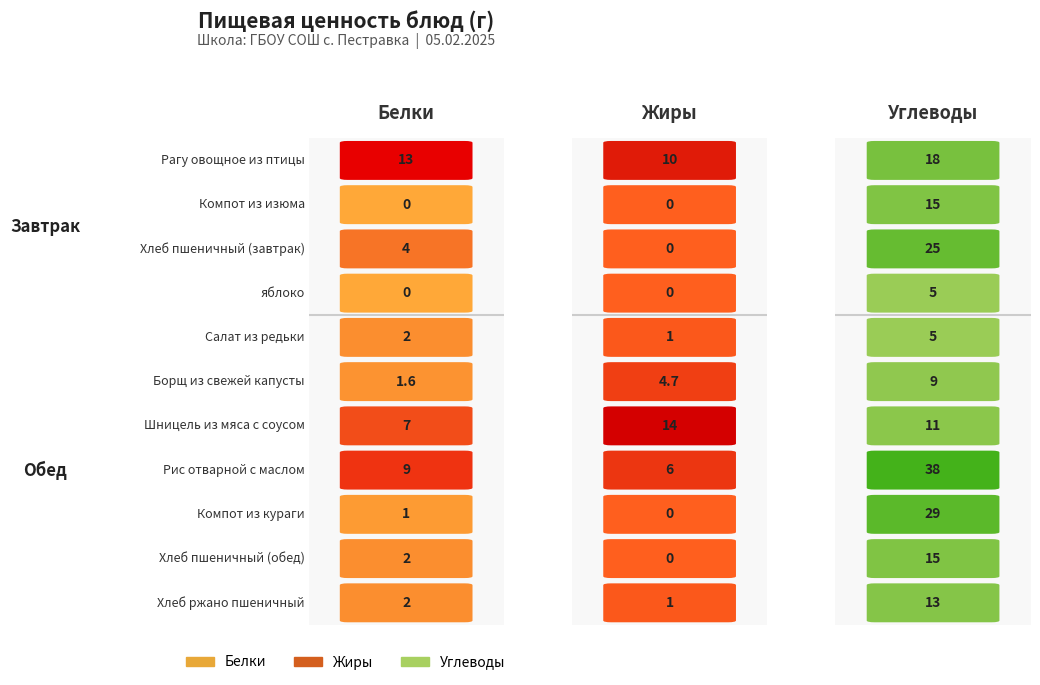

Are the bars horizontal?

No